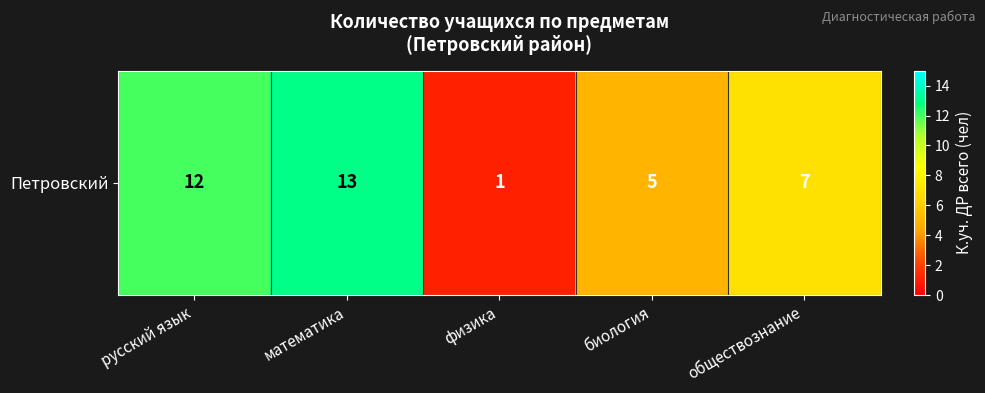

Between биология and обществознание, which is larger?

обществознание